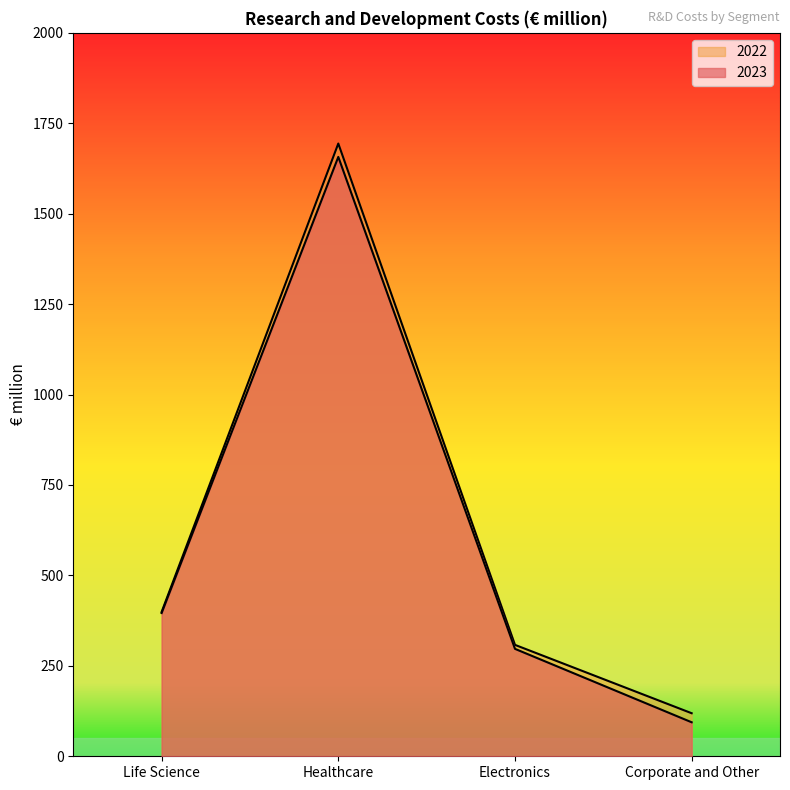

What is the label of the 1st point from the right?

Corporate and Other